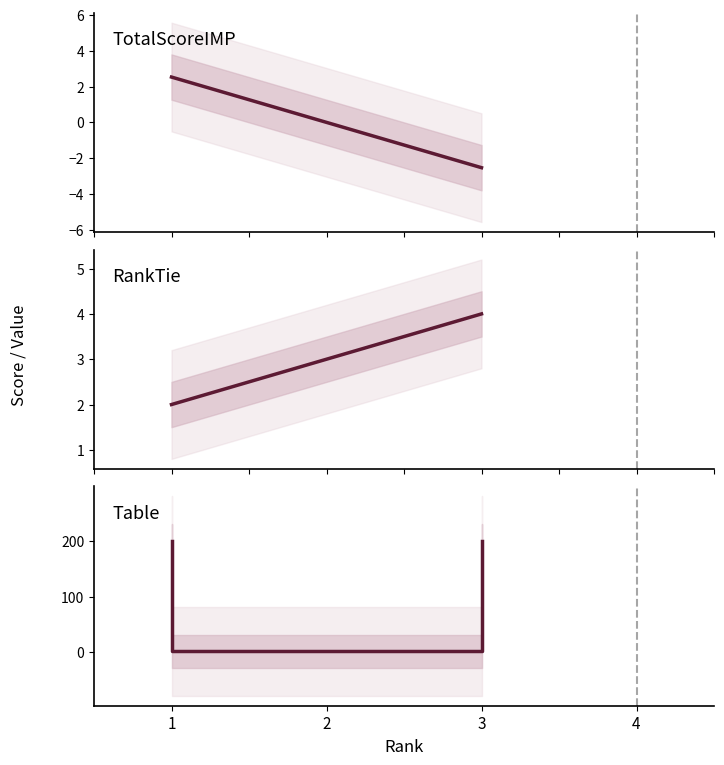

Which has a higher value, 3 or 1?

1